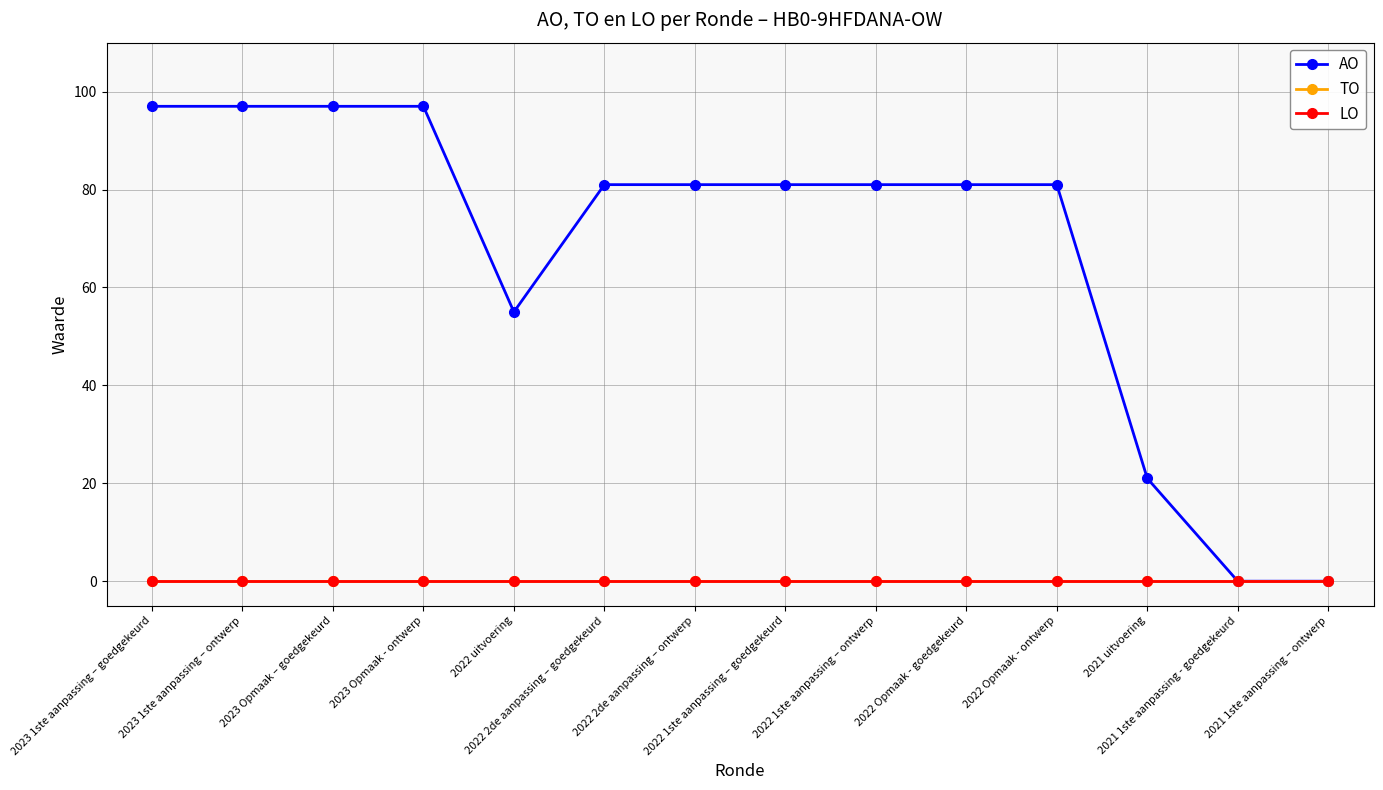

Which series has the largest range (max minus min)?

AO